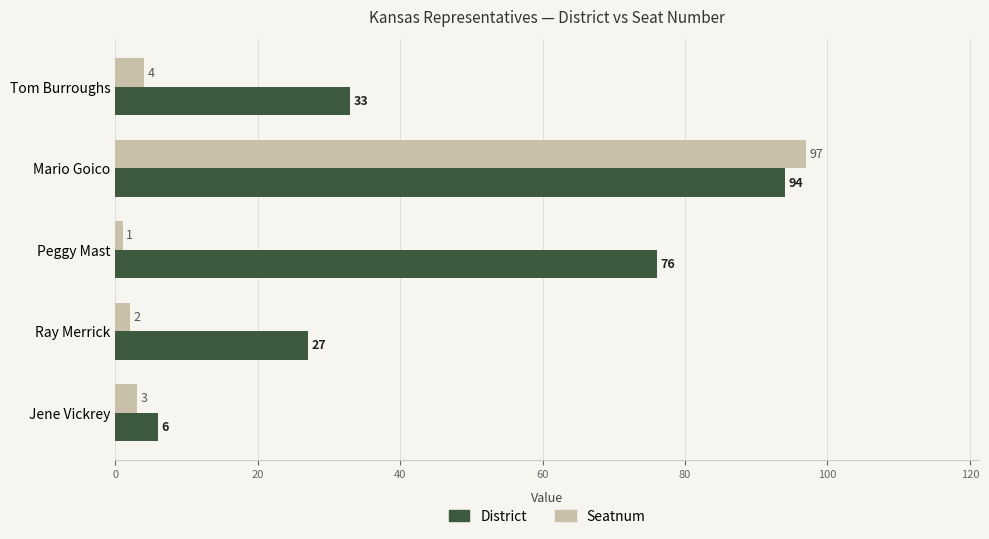

The value of Seatnum at Mario Goico is 149. True or false?

False